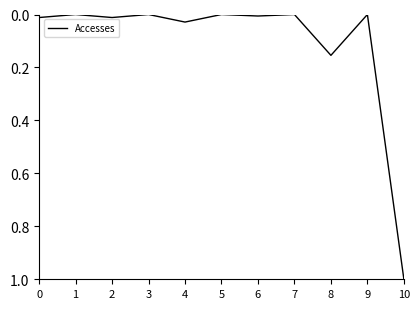

Which category has the highest value across all series?

10